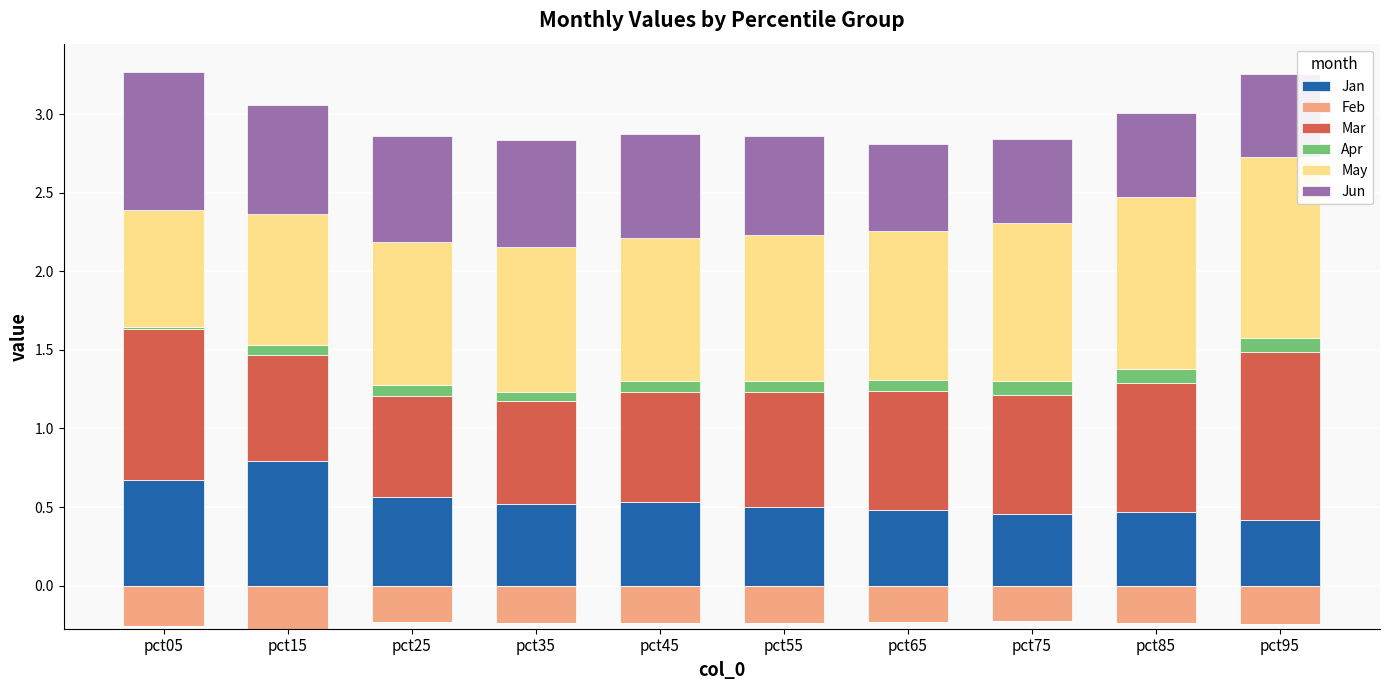

Which series has the largest range (max minus min)?

Mar